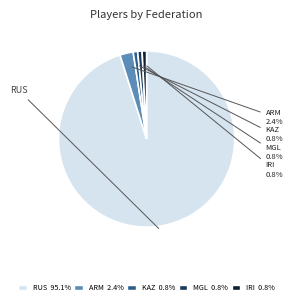

What percentage is the MGL slice, to the nearest percent?

1%